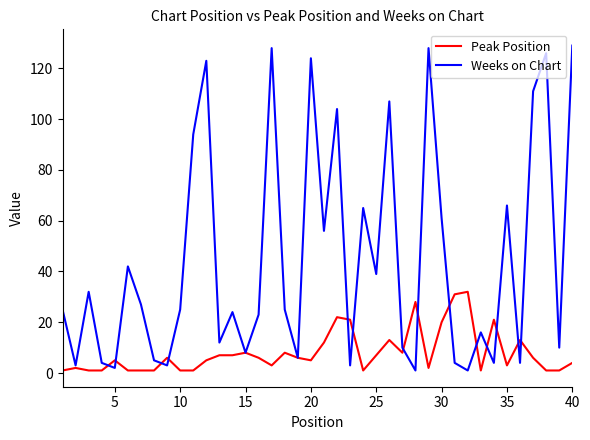

Which series has the largest range (max minus min)?

Weeks on Chart